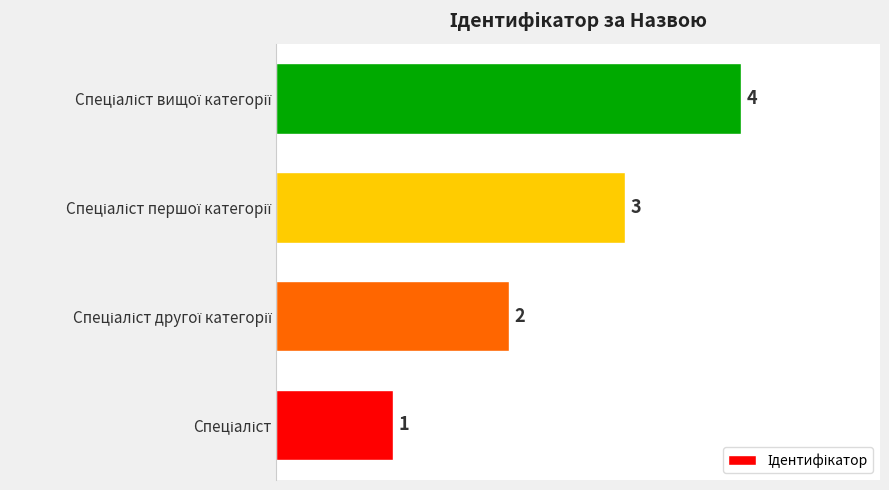

How many series are shown in this chart?

1